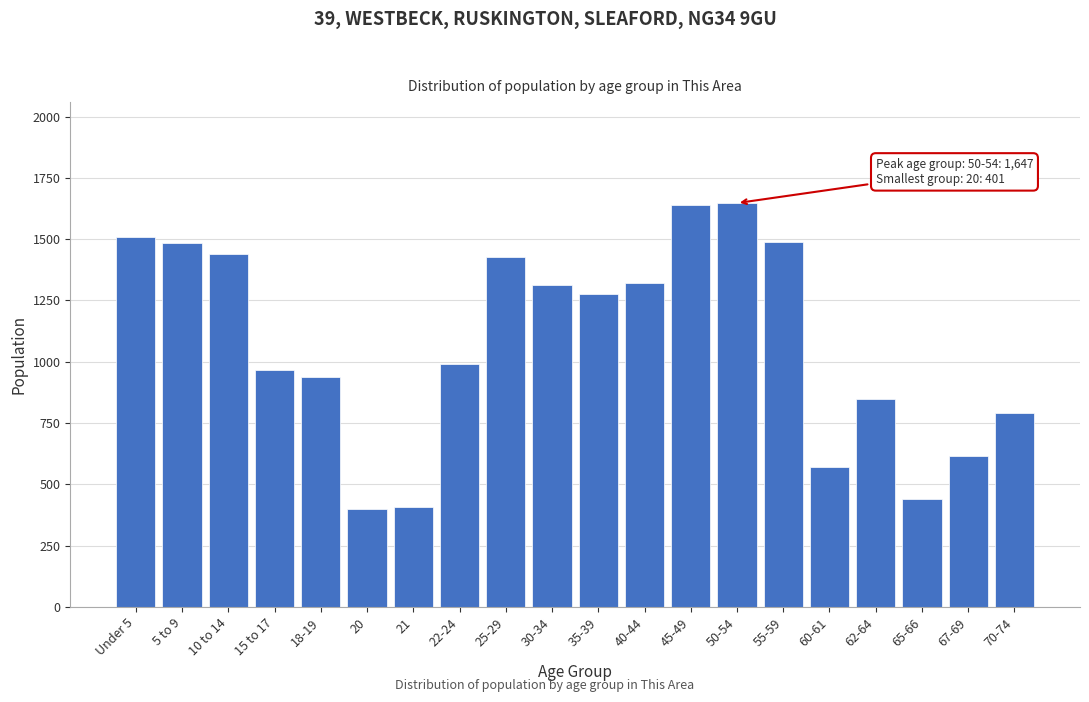

What is the maximum value shown in the chart?

1647